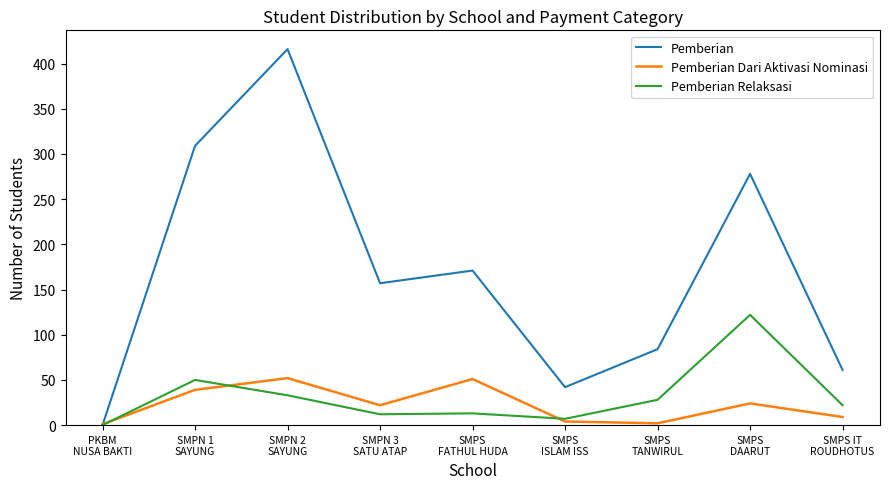

How many lines are shown in the chart?

3